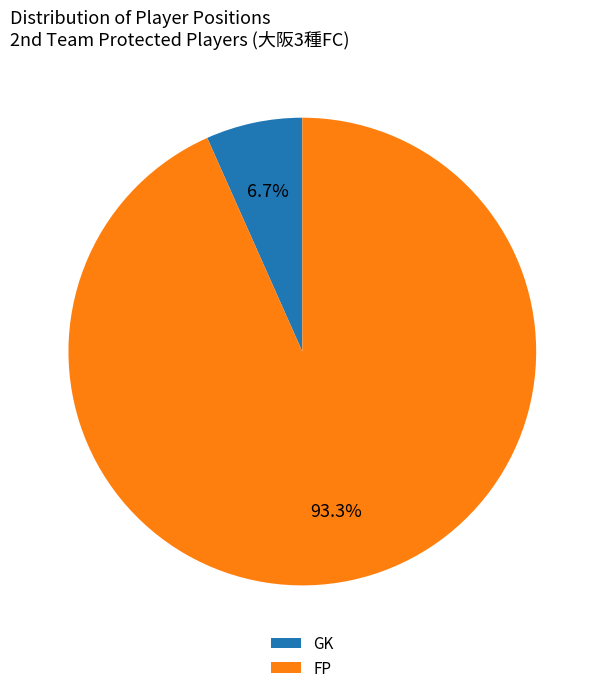

To the nearest percent, what percentage of the pie is FP?

93%